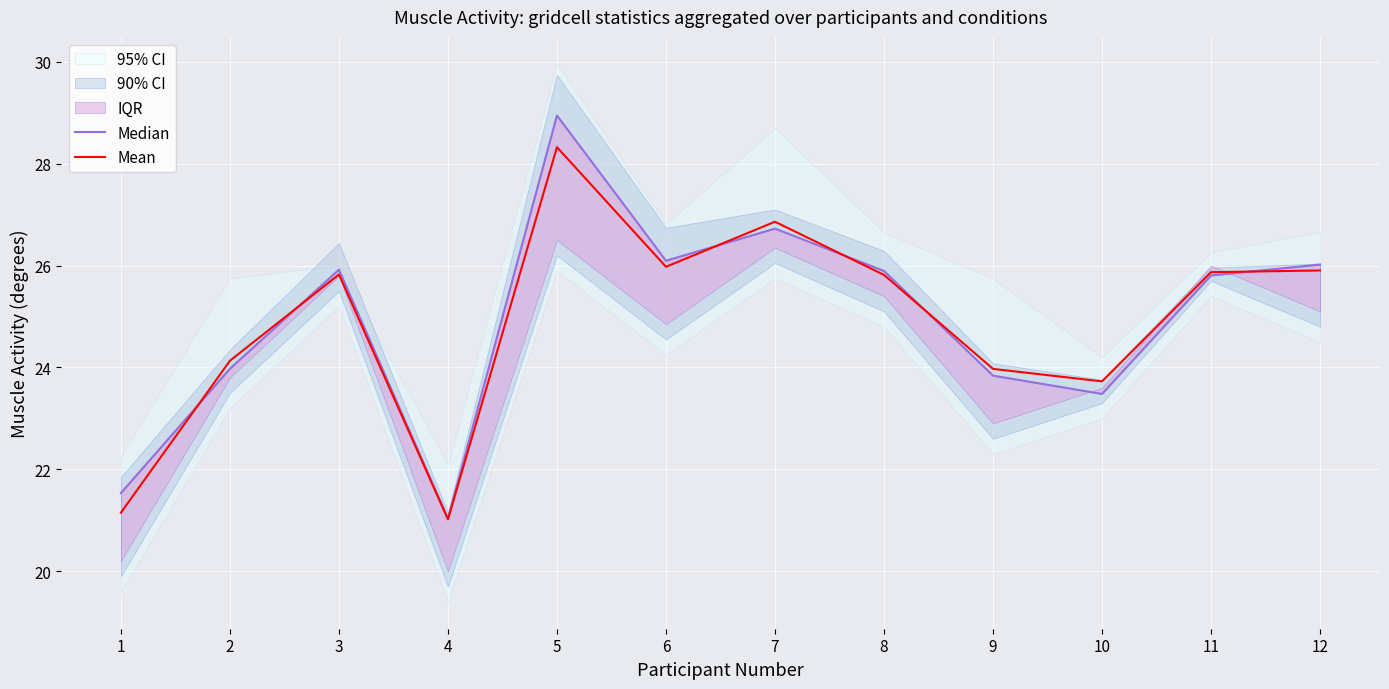

In Median, how many points are higher than both neighbors (excluding endpoints)?

3